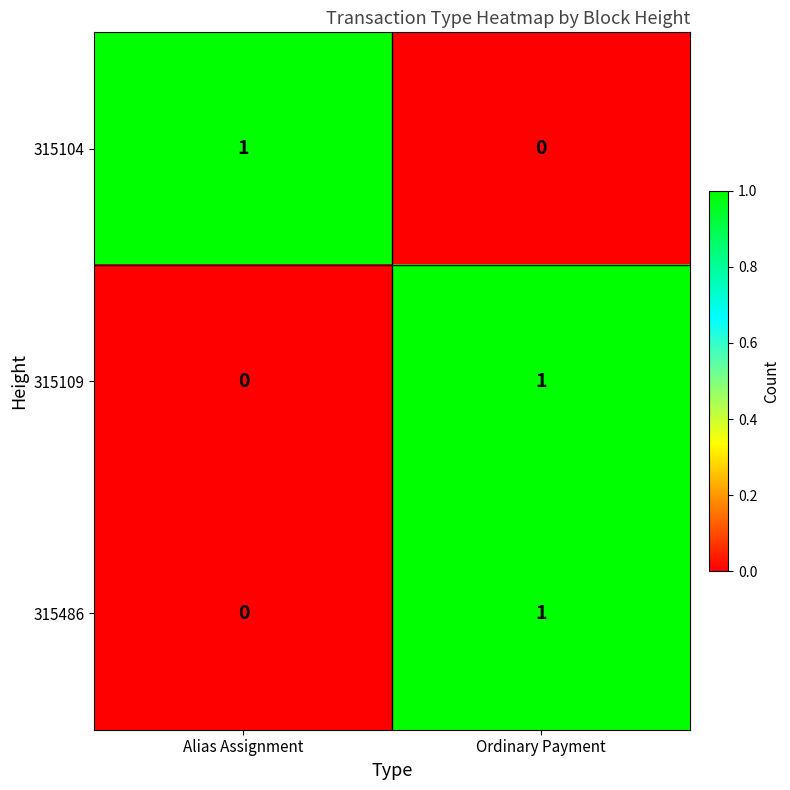

The value of 315486 at Ordinary Payment is 0. True or false?

False